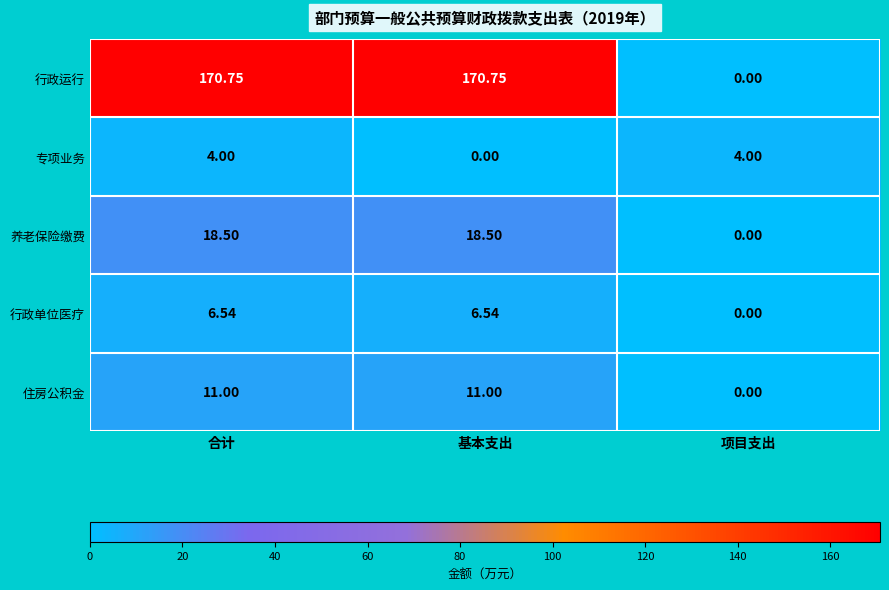

Rank the series by their maximum value, from highest to lowest.

行政运行, 养老保险缴费, 住房公积金, 行政单位医疗, 专项业务